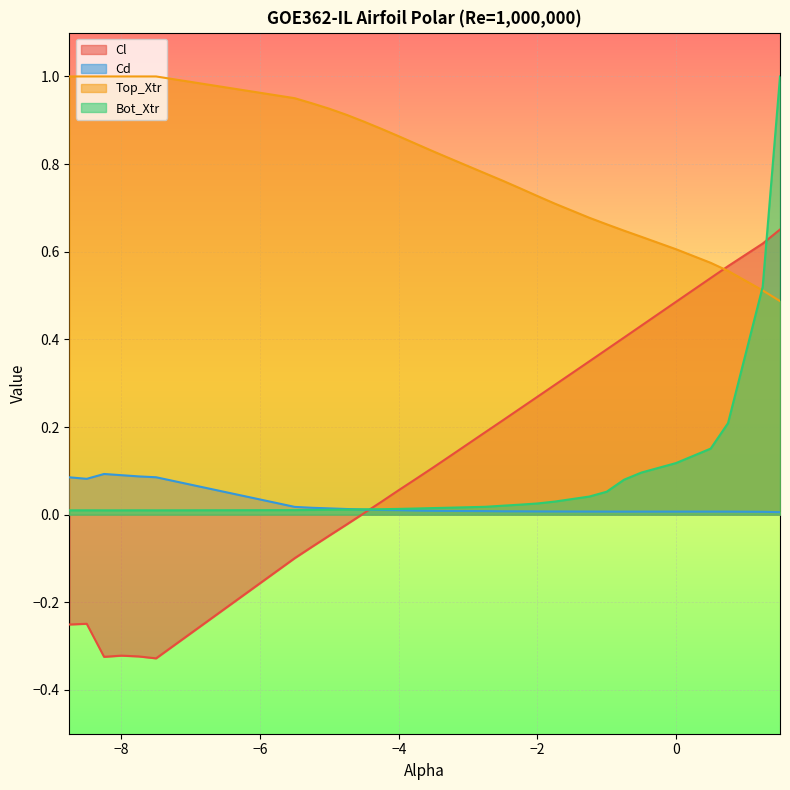

Between -8.5 and 0.5, which is larger?

0.5